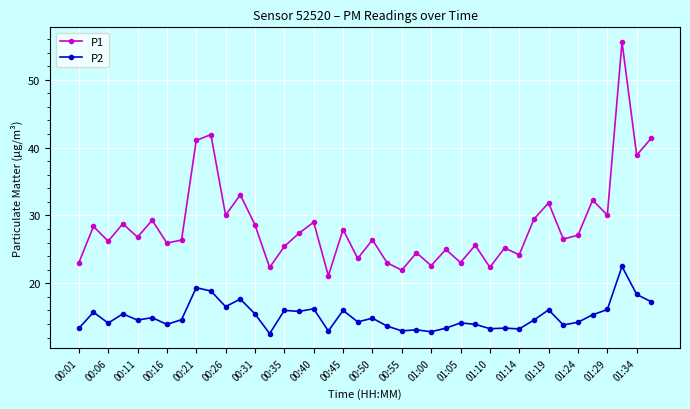

True or false: P2 and P1 cross at least once.

False